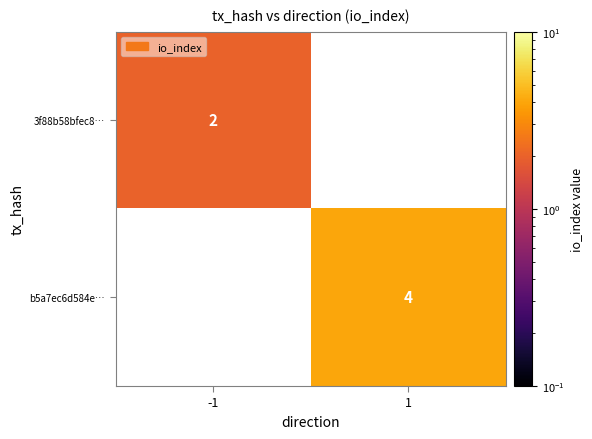

The value of b5a7ec6d584e… at 1 is 5.8. True or false?

False